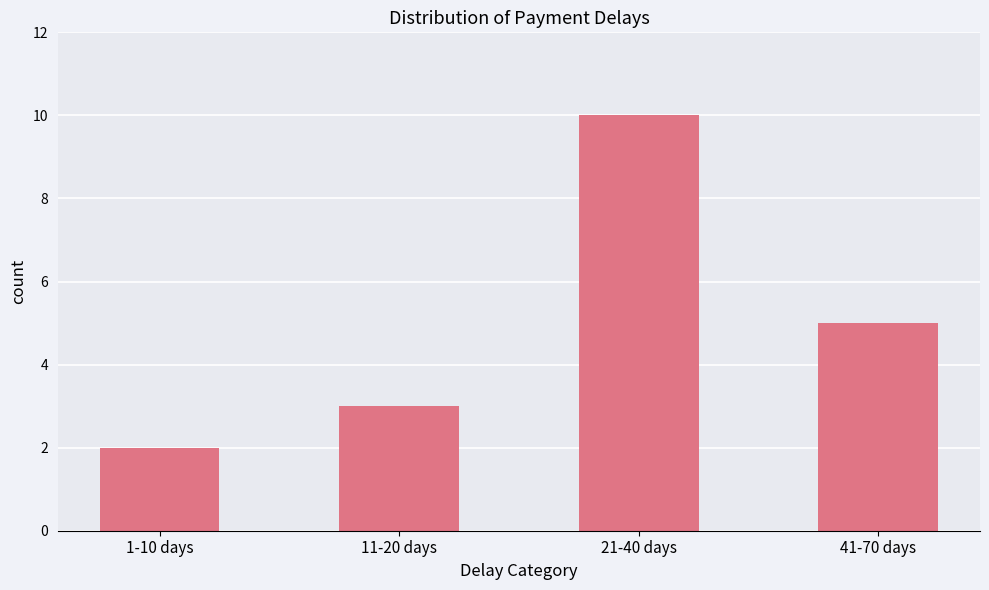

What is the maximum value shown in the chart?

10